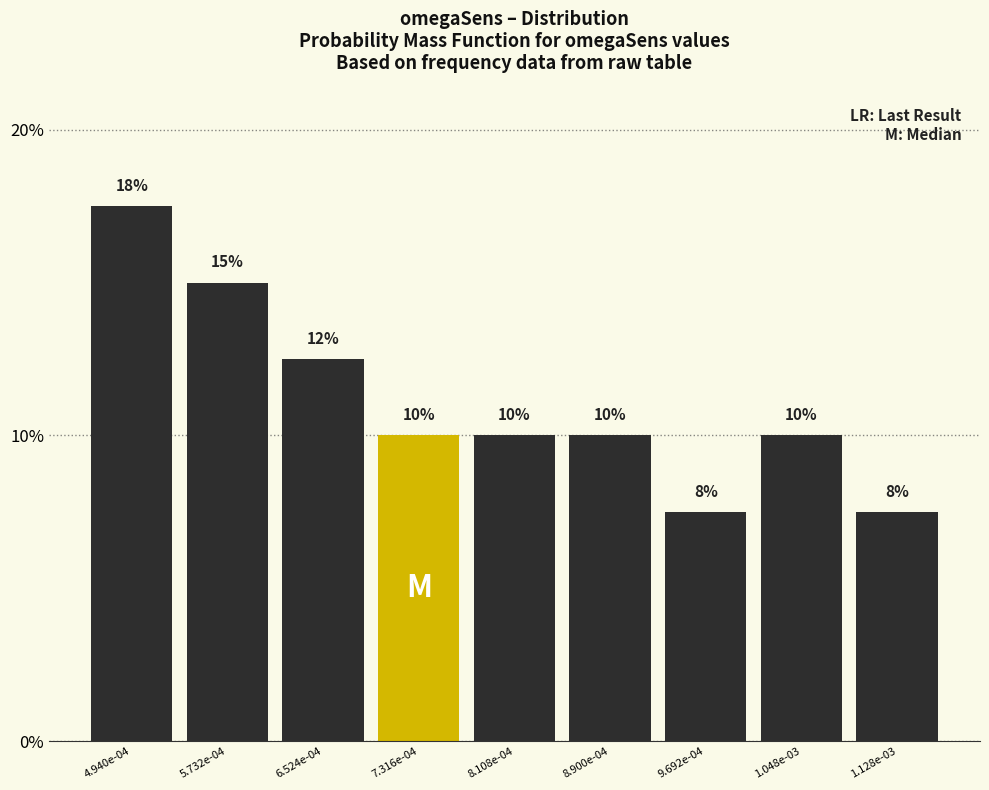

What is the sum of the values at 8.900e-04 and 8.108e-04?

20.0